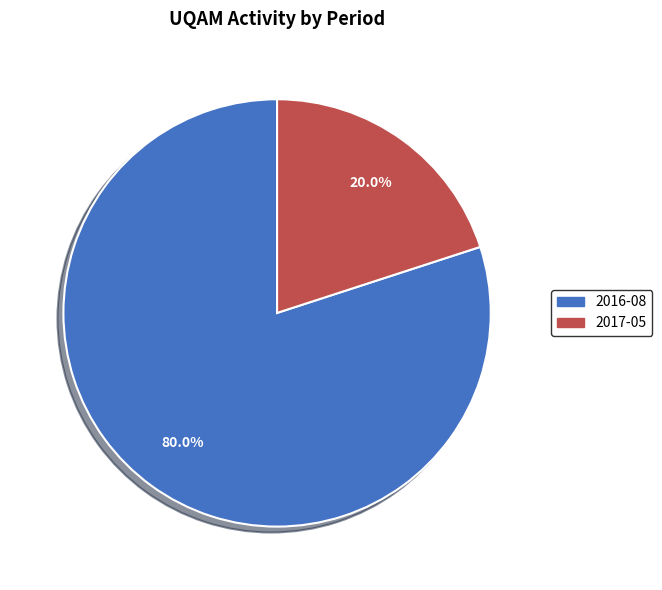

Rank the categories by value from lowest to highest.

2017-05, 2016-08